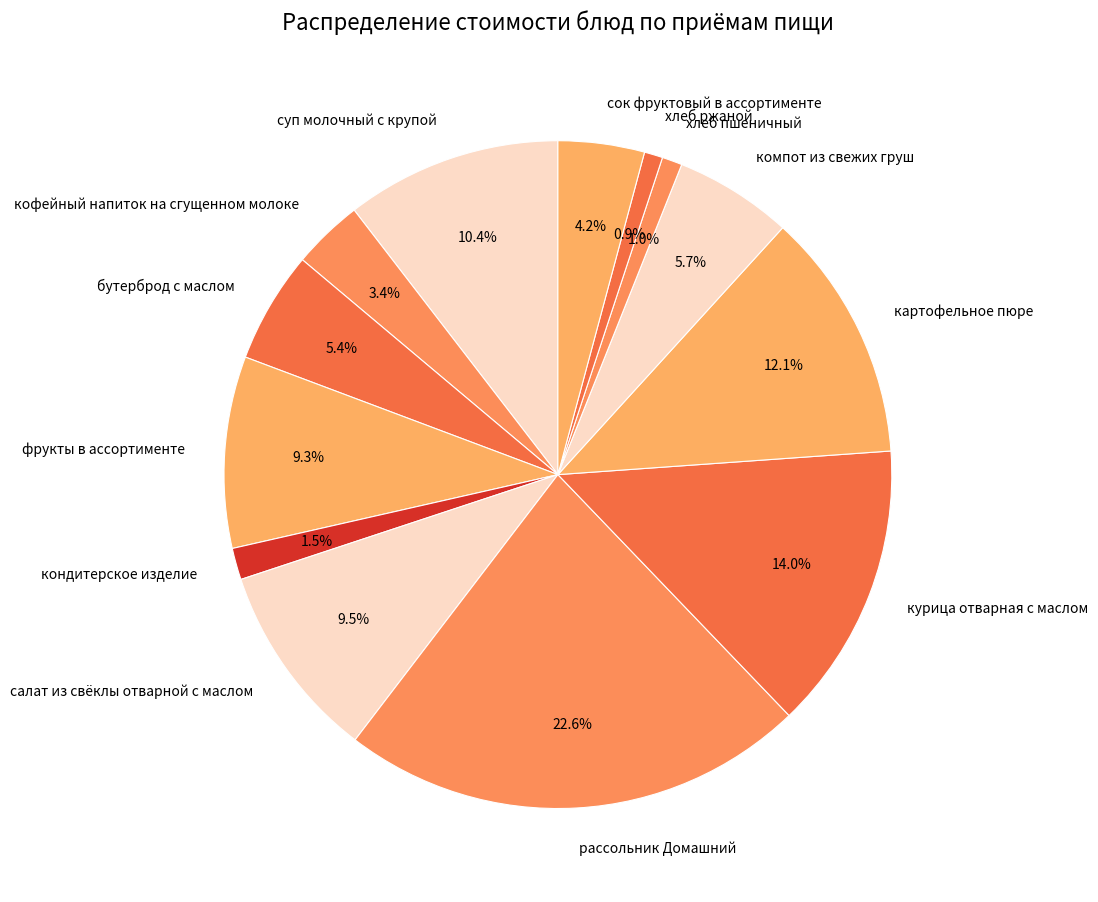

How many segments does this pie chart have?

13